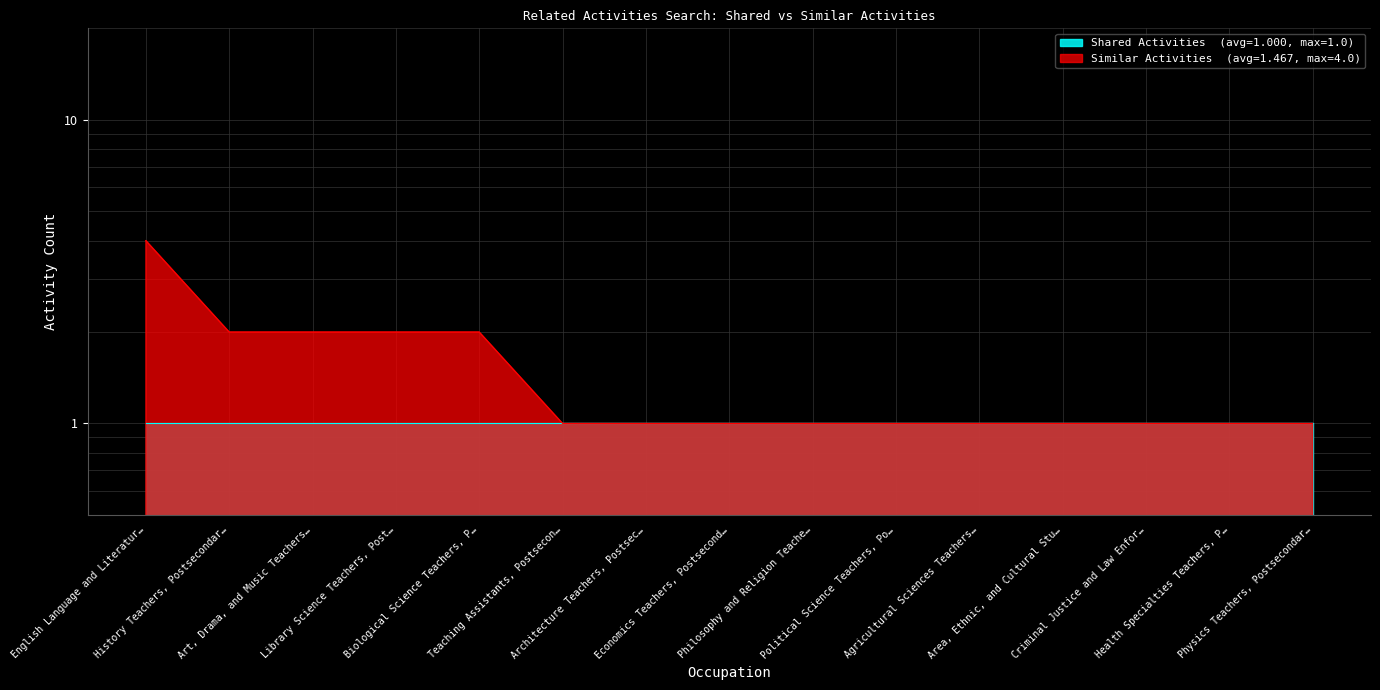

Count the number of values greater than 1.

5